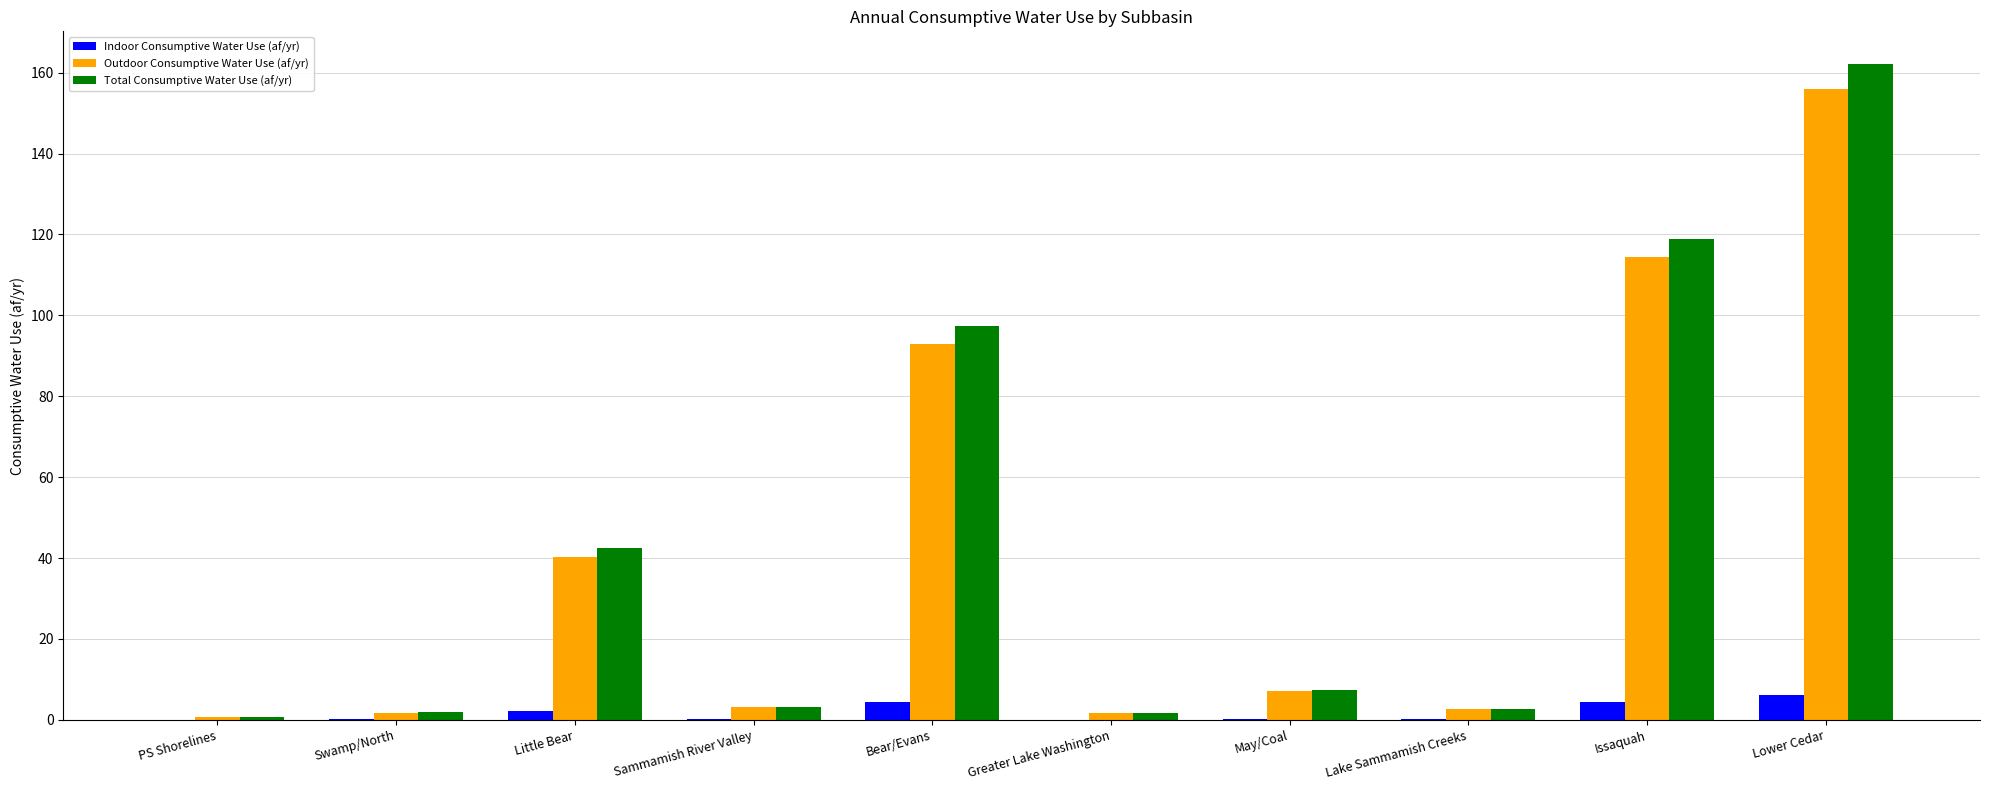

The Total Consumptive Water Use (af/yr) series shows 44.9 at Lower Cedar. True or false?

False